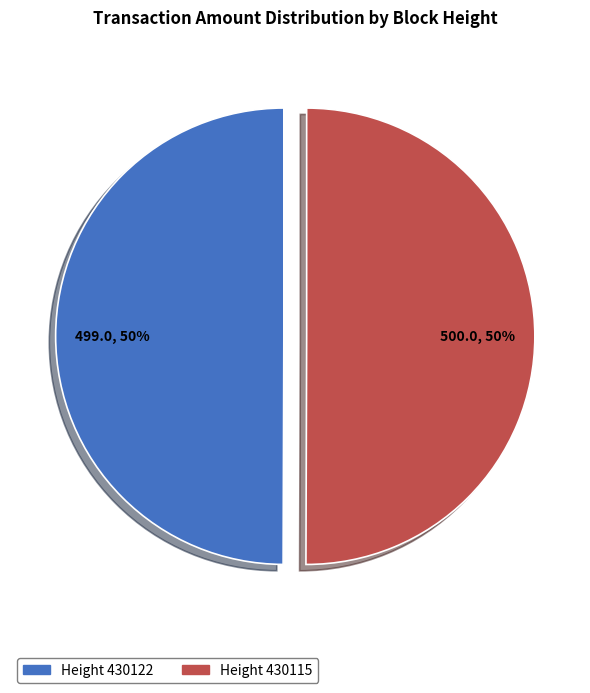

What percentage is the Height 430122 slice, to the nearest percent?

50%